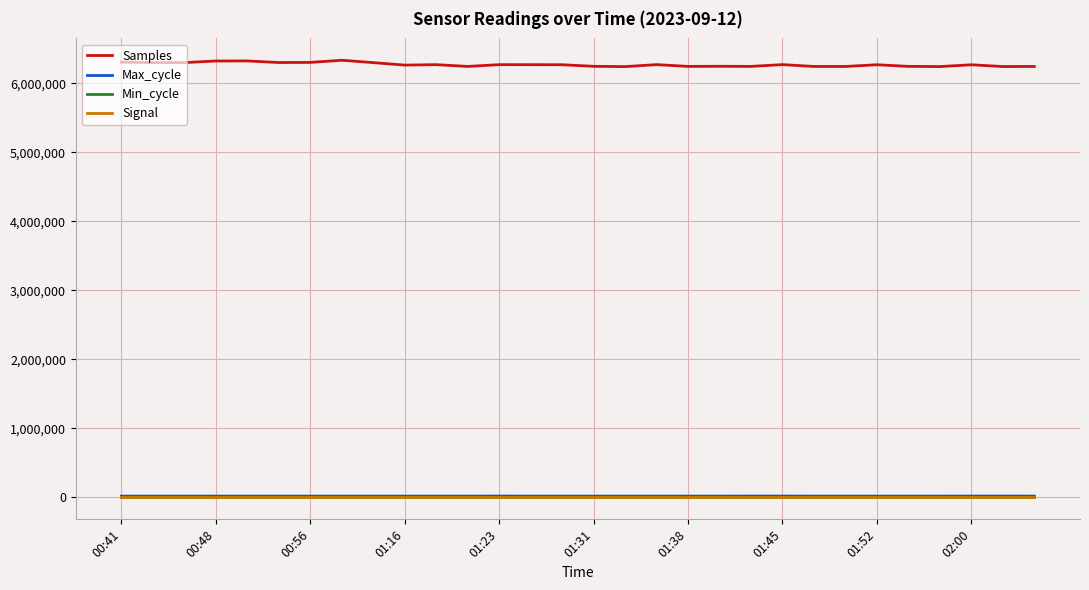

True or false: Min_cycle and Max_cycle intersect in this chart.

False